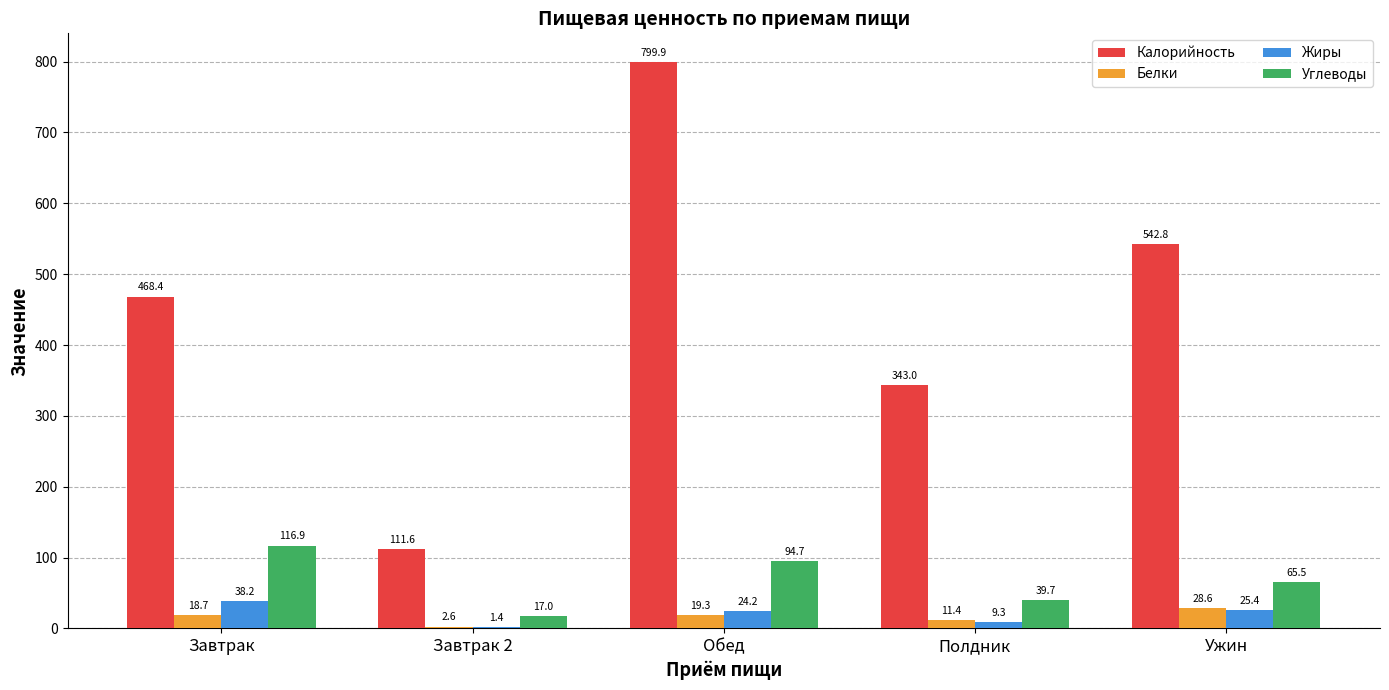

At which label does Углеводы reach its peak?

Завтрак